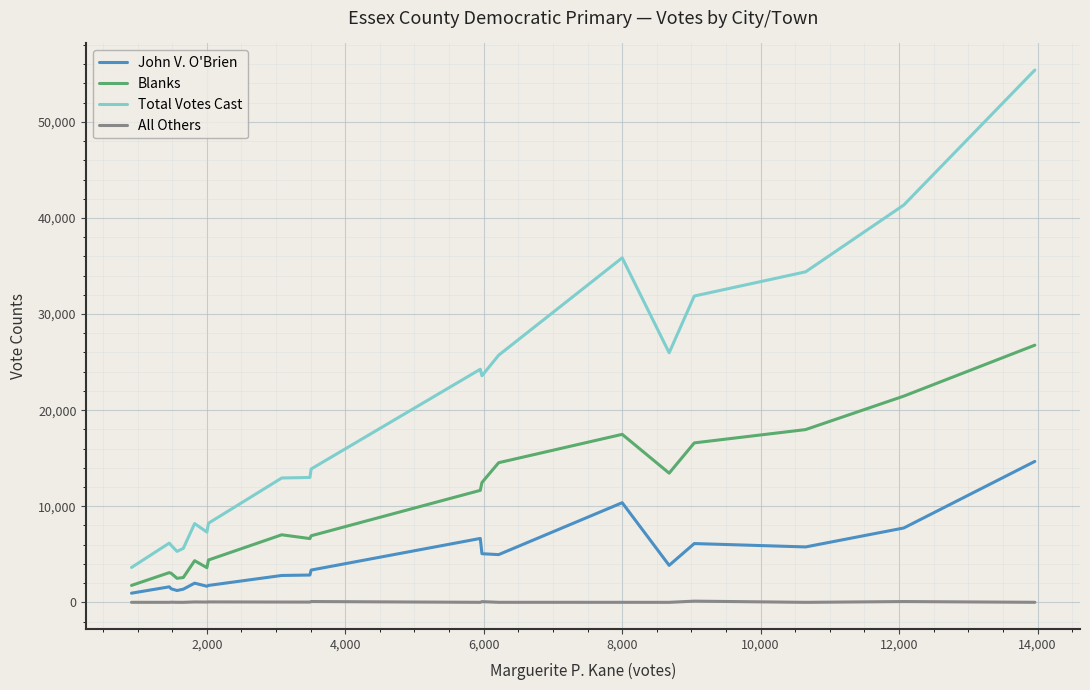

True or false: Total Votes Cast has more than 0 interior local peaks.

True